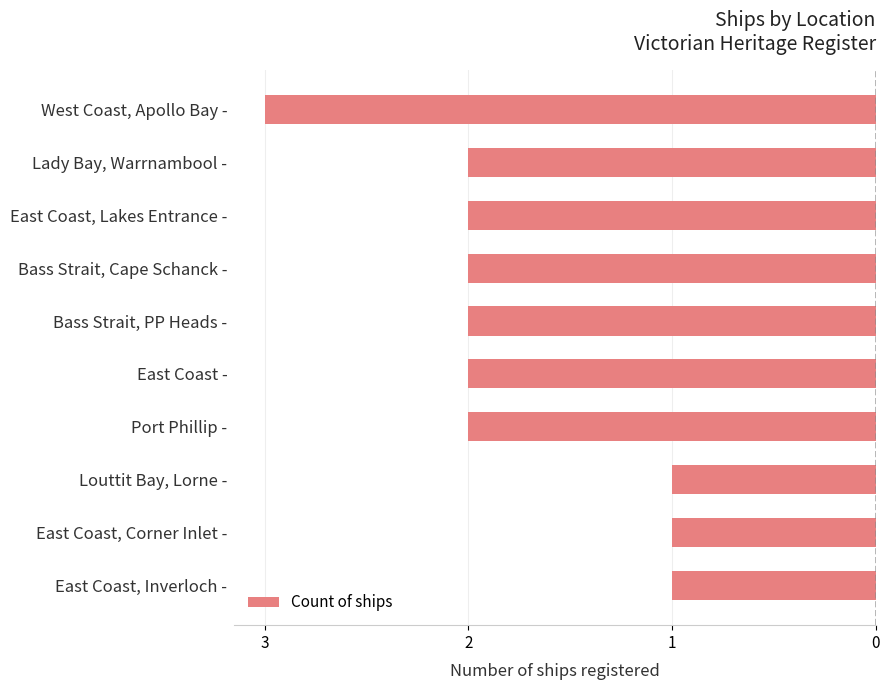

Does the chart contain any negative values?

Yes